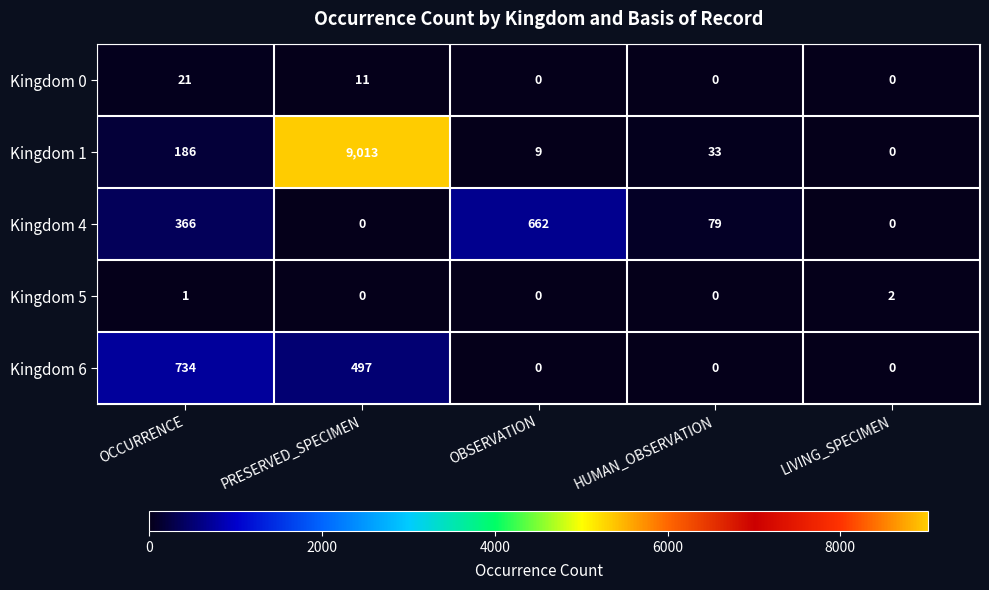

How many data points does each series have?

5